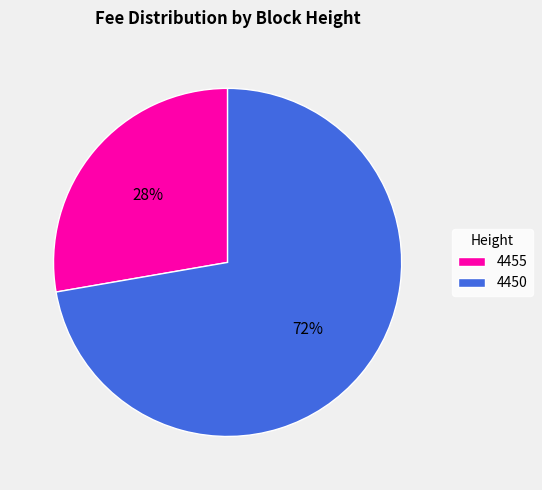

Count the number of slices in the pie.

2